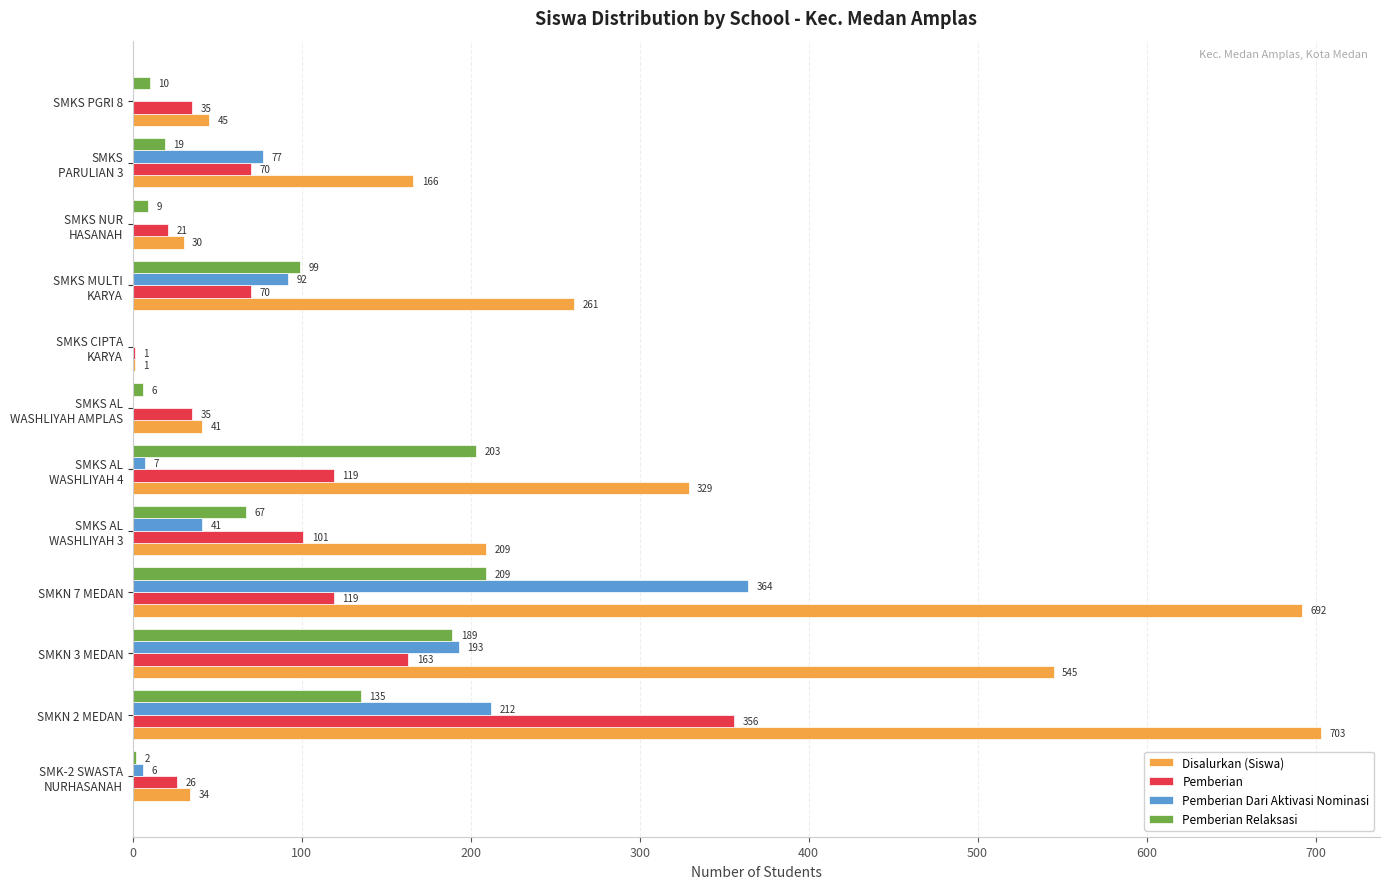

What is the average value of the Pemberian Relaksasi series?

79